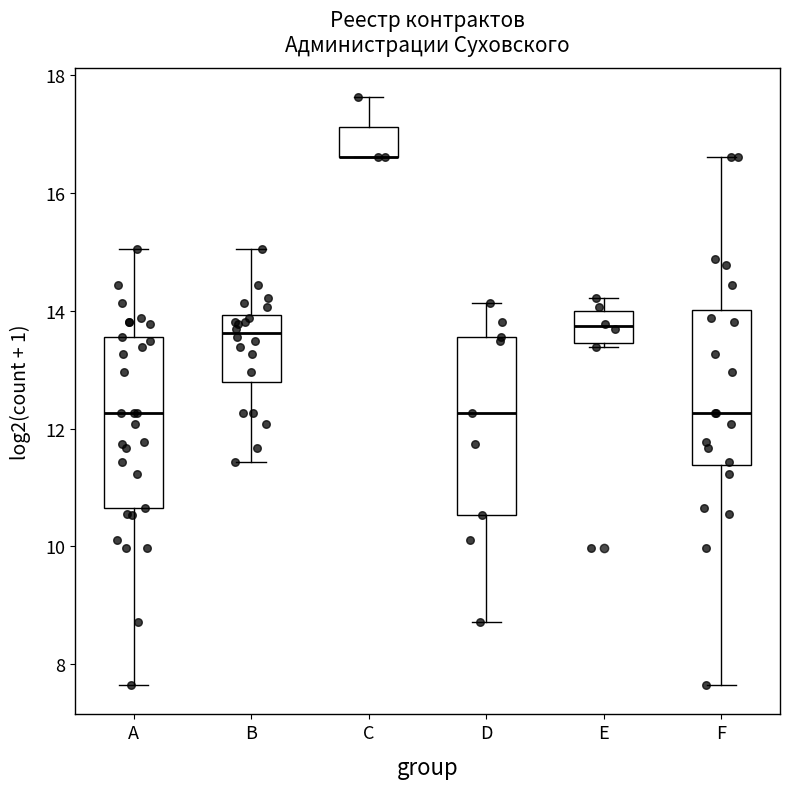

Reading left to right, read every box against the y-axis: the position of its median line, the range the box covers, and the ends of its whiskers. The values are not printed on the chart, so give them approximately, as read against the axis.

A: median 12.2, box 10.6 to 13.6, whiskers 7.6 to 15.0
B: median 13.6, box 12.8 to 14.0, whiskers 11.4 to 15.0
C: median 16.6 (drawn on the box's lower edge), box 16.6 to 17.2, whiskers 16.6 to 17.6
D: median 12.2, box 10.6 to 13.6, whiskers 8.8 to 14.2
E: median 13.8, box 13.4 to 14.0, whiskers 13.4 (just below the box's lower edge) to 14.2
F: median 12.2, box 11.4 to 14.0, whiskers 7.6 to 16.6